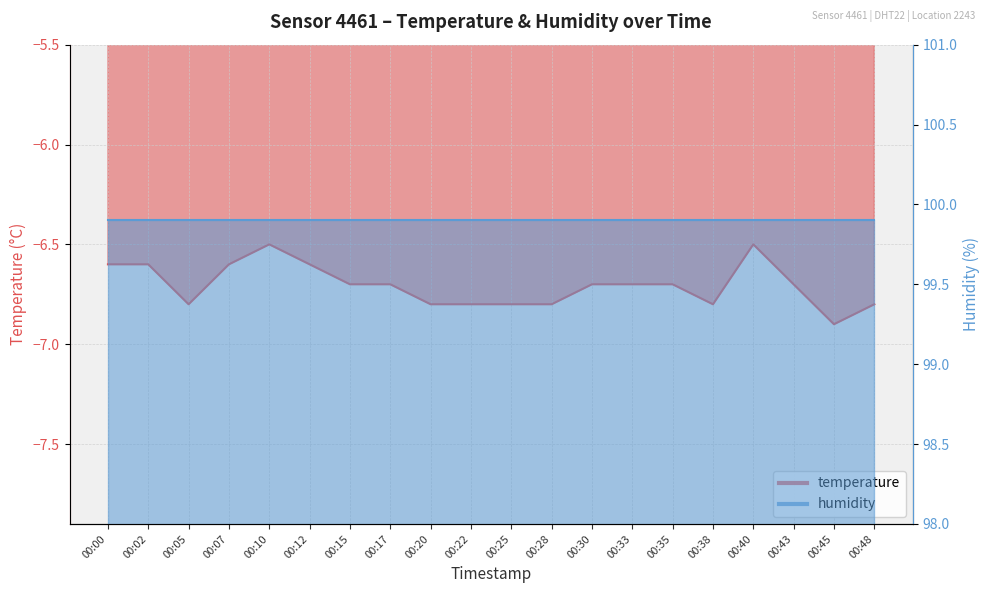

What is the sum of all values?

-134.1